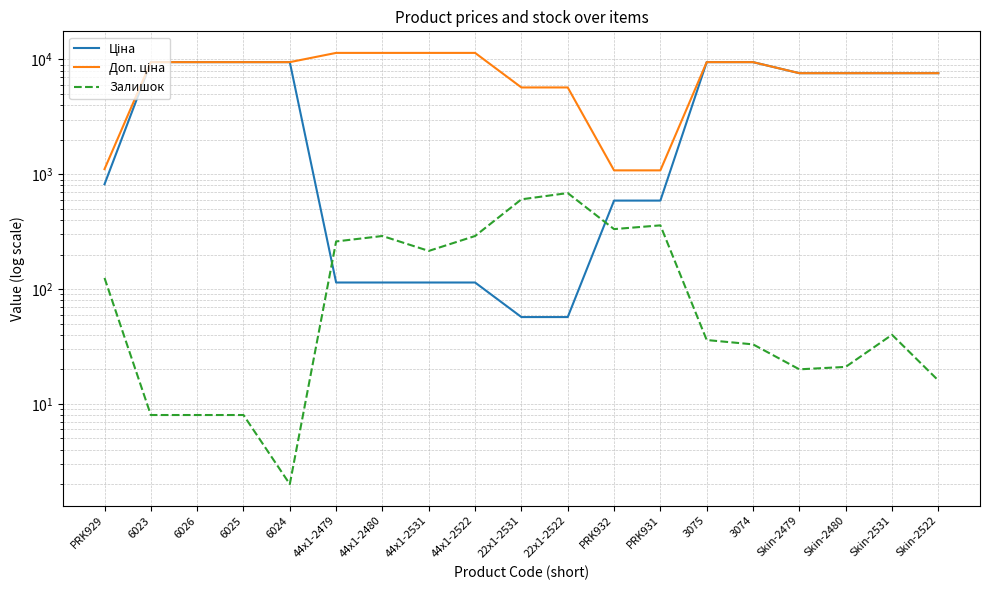

How many data points in Залишок are above 40?

9